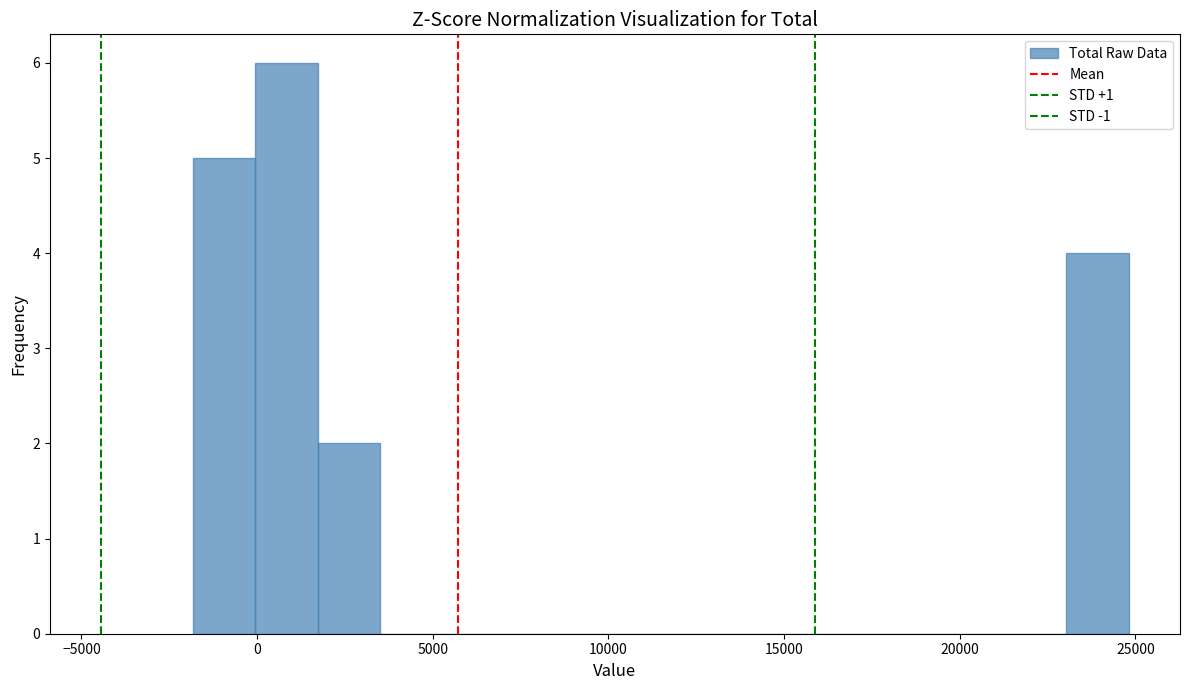

Read against the x-axis, roughly where is the centre of the tallest bar?

1000